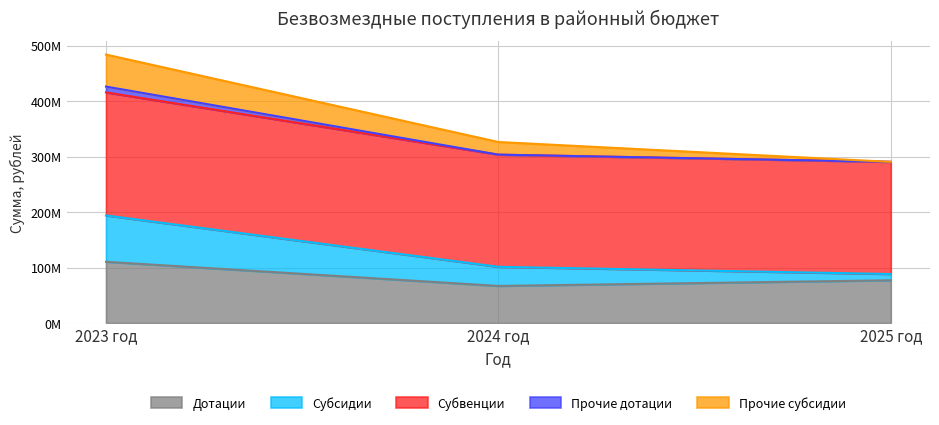

Rank the categories by Прочие дотации value from lowest to highest.

2025 год, 2024 год, 2023 год